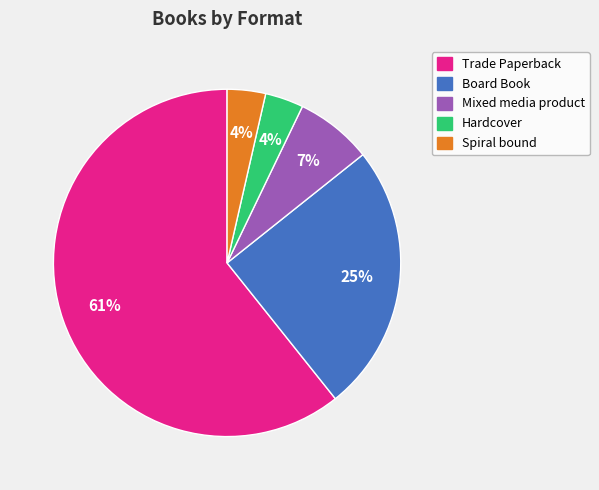

Between Trade Paperback and Spiral bound, which is larger?

Trade Paperback